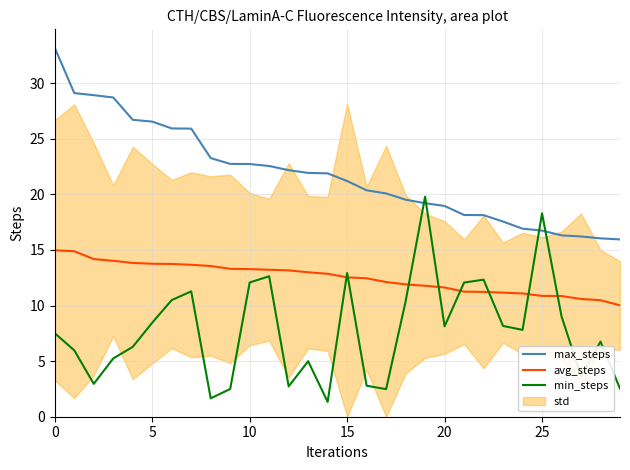

List the series in order of their peak value, highest first.

max_steps, min_steps, avg_steps